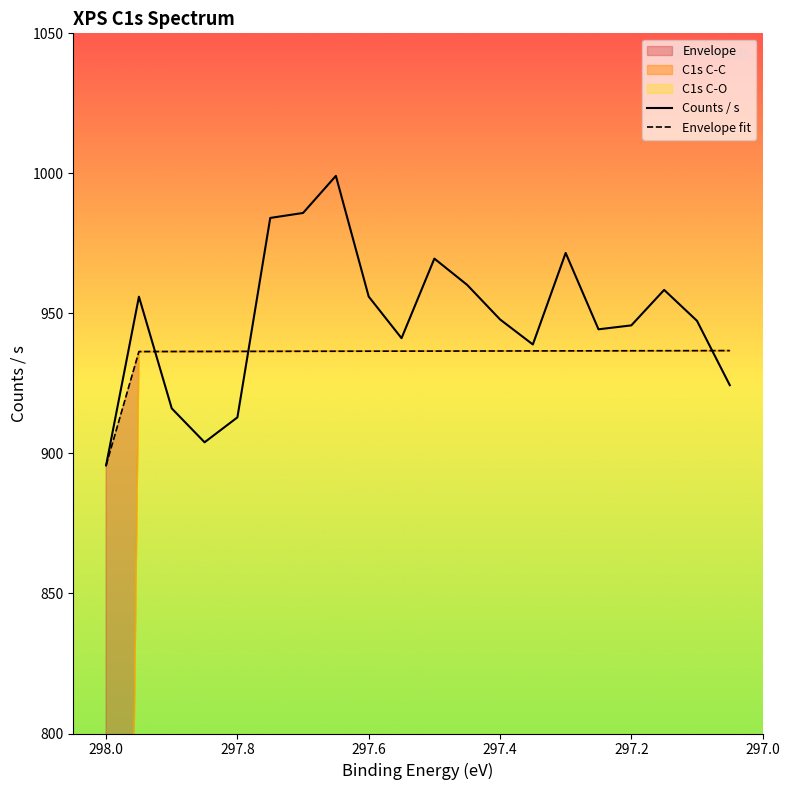

How many data points does each series have?

20